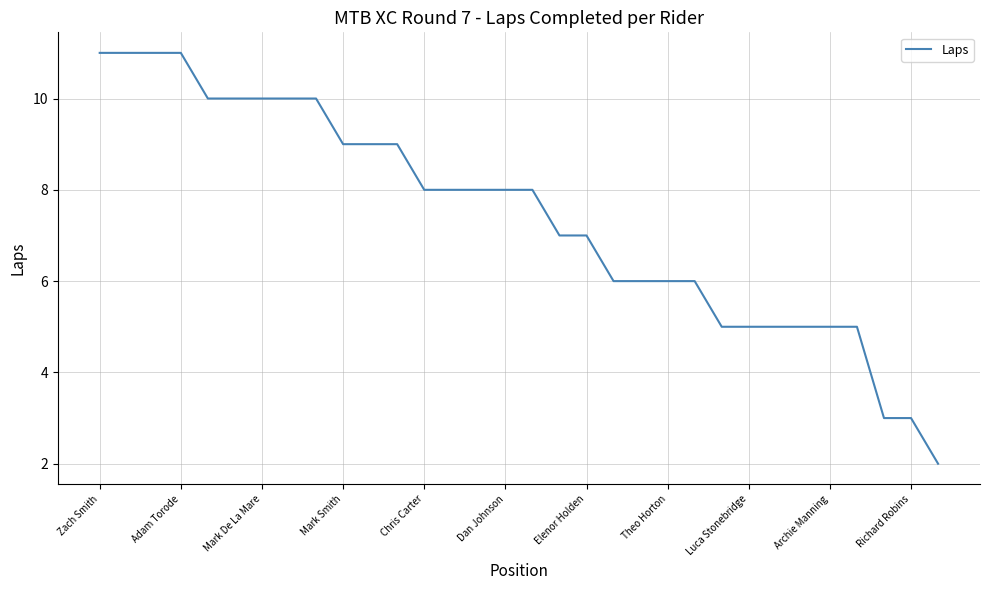

What is the difference between the maximum and minimum values?

9